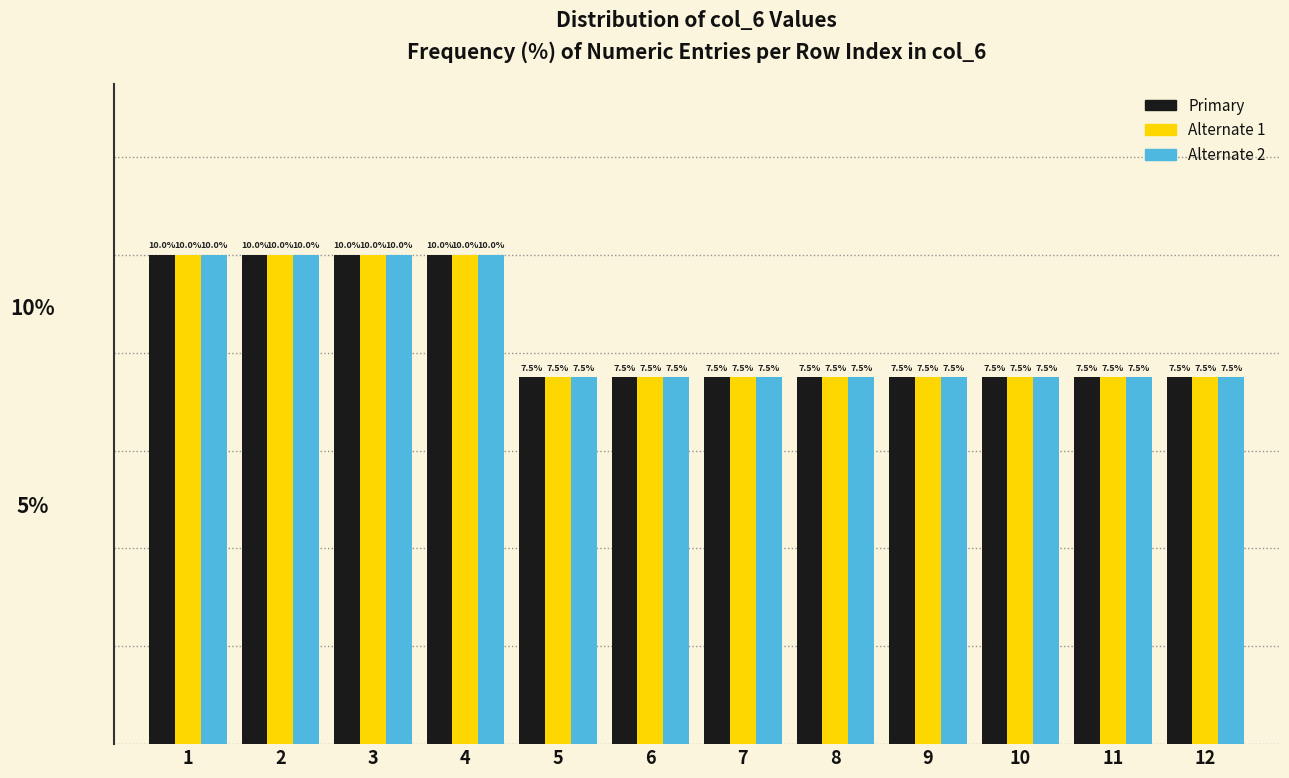

Is the value of Primary at 1 greater than the value of Alternate 2 at 8?

Yes